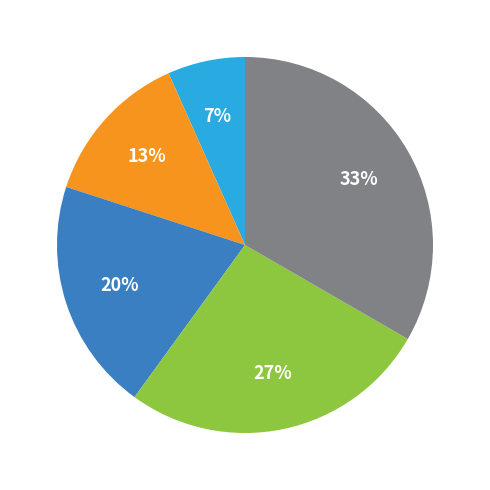

Is there a majority slice in this chart?

No